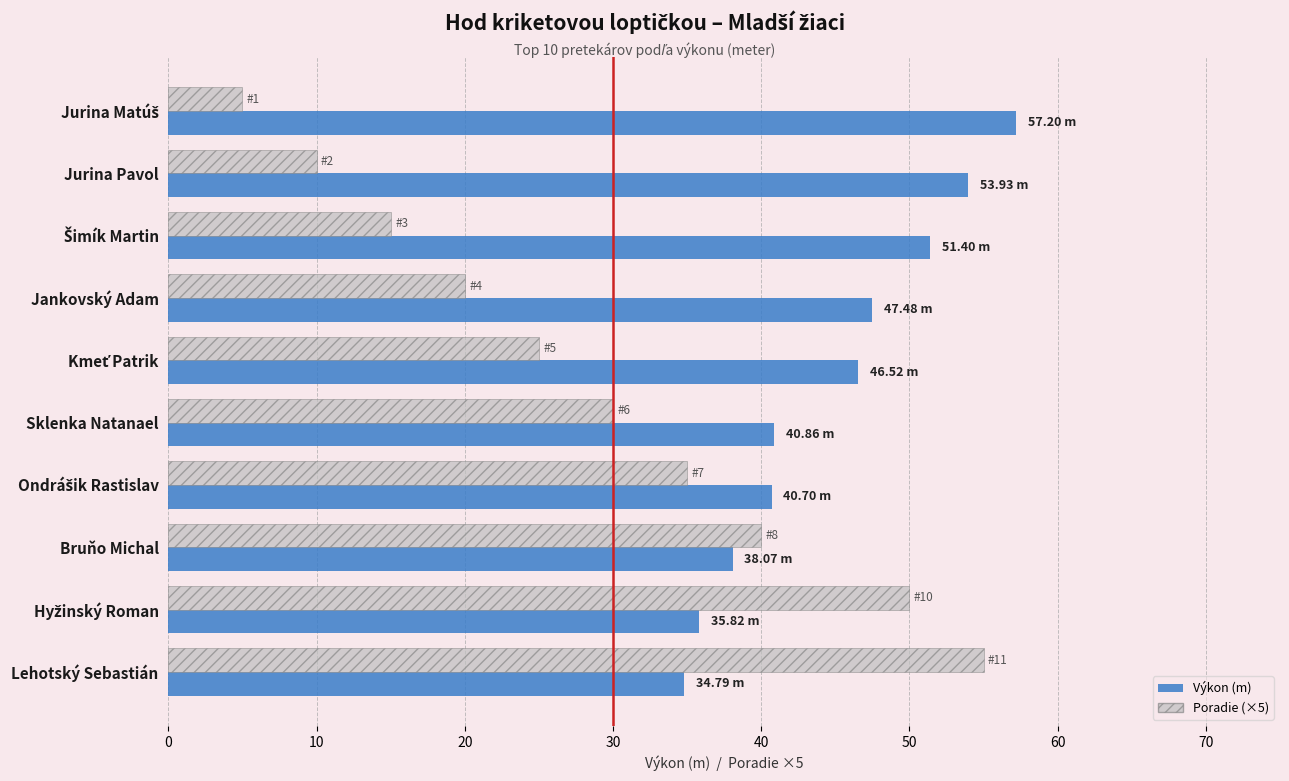

At which category is the sum across all series the highest?

Lehotský Sebastián